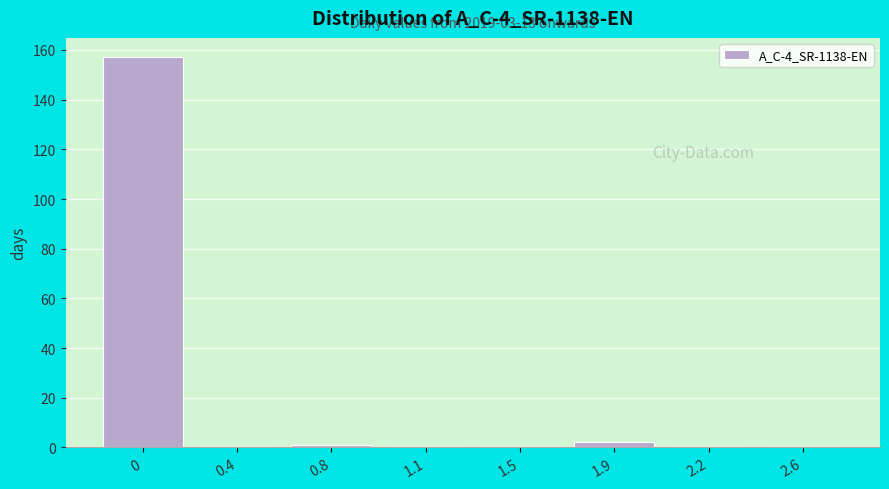

Reading right to left, extract all data points from this chart.

2.6=0	2.2=0	1.9=2	1.5=0	1.1=0	0.8=1	0.4=0	0=157